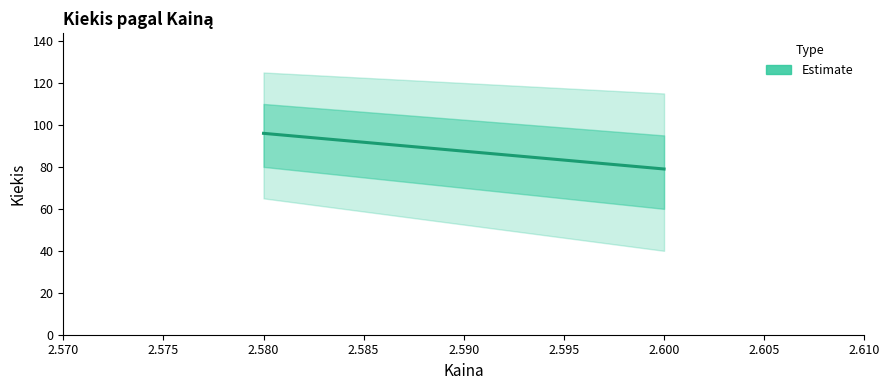

What is the value of the 1st point from the left?

96